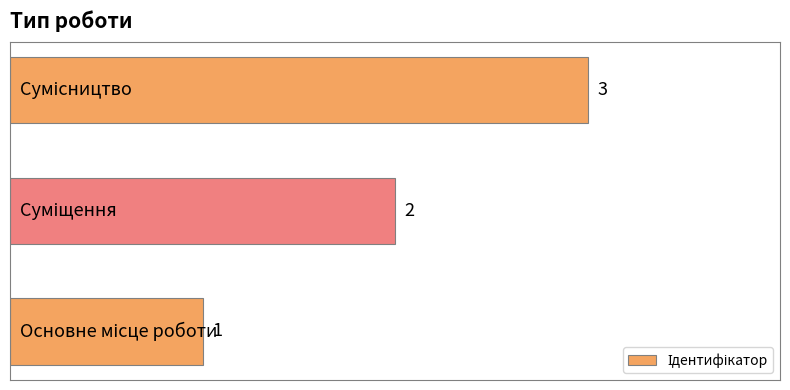

What is the maximum value shown in the chart?

3